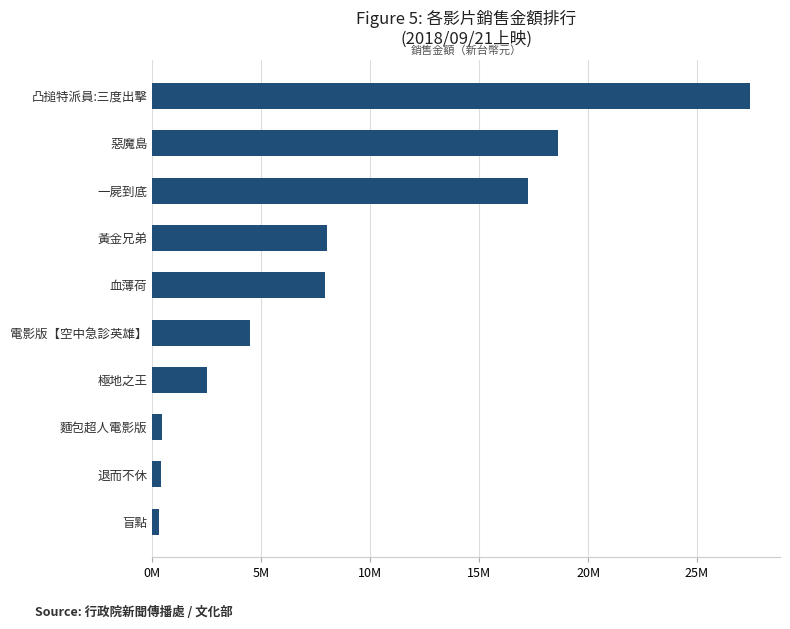

What is the difference between the maximum and minimum values?

27142329